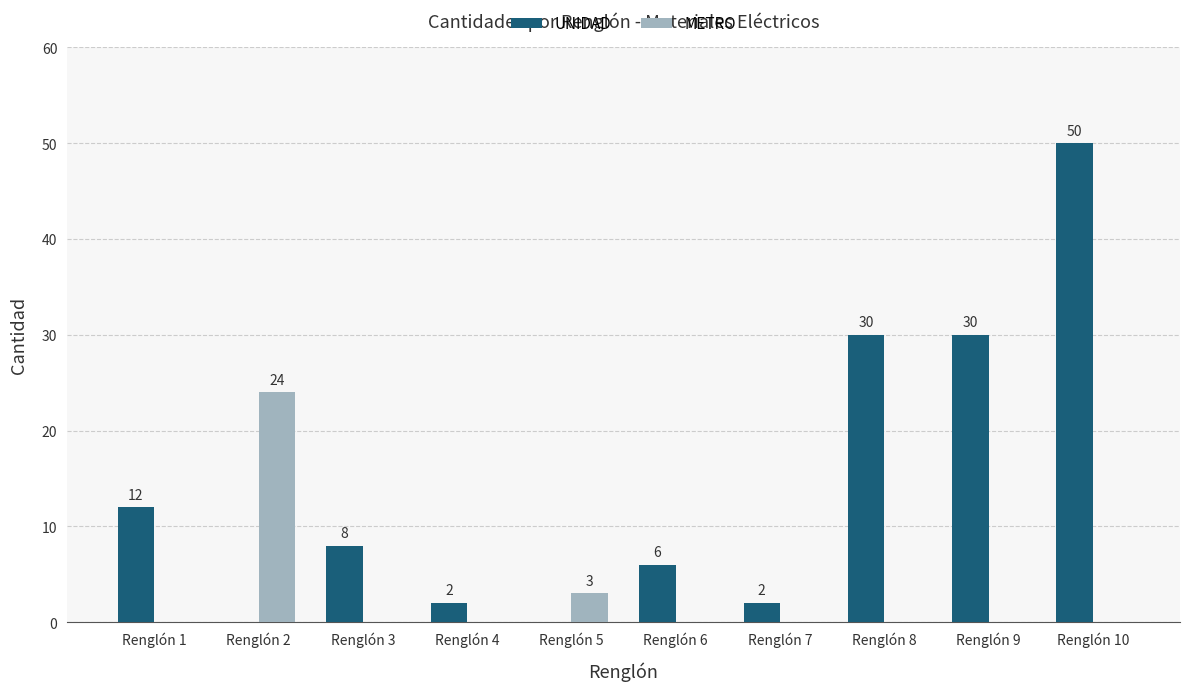

What is the approximate value of UNIDAD at Renglón 6, to the nearest 5?

5